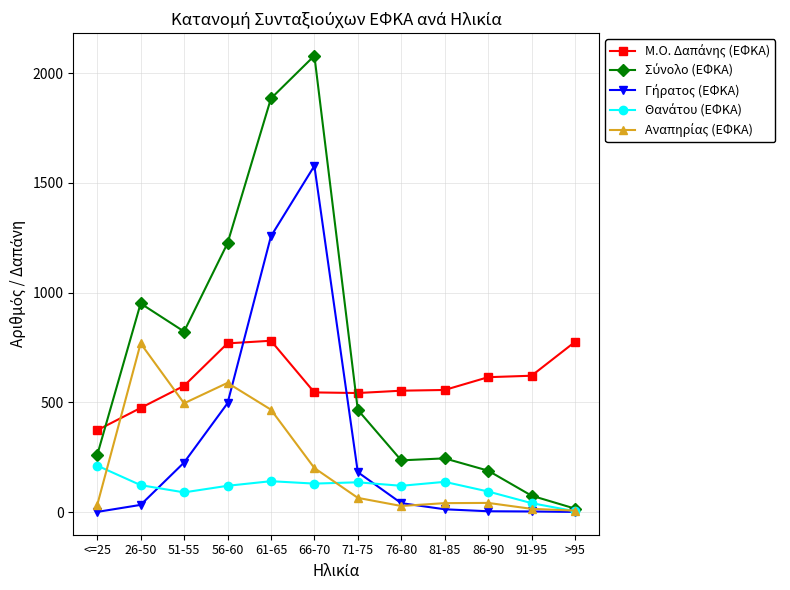

At which category does the chart reach its peak across all series?

66-70